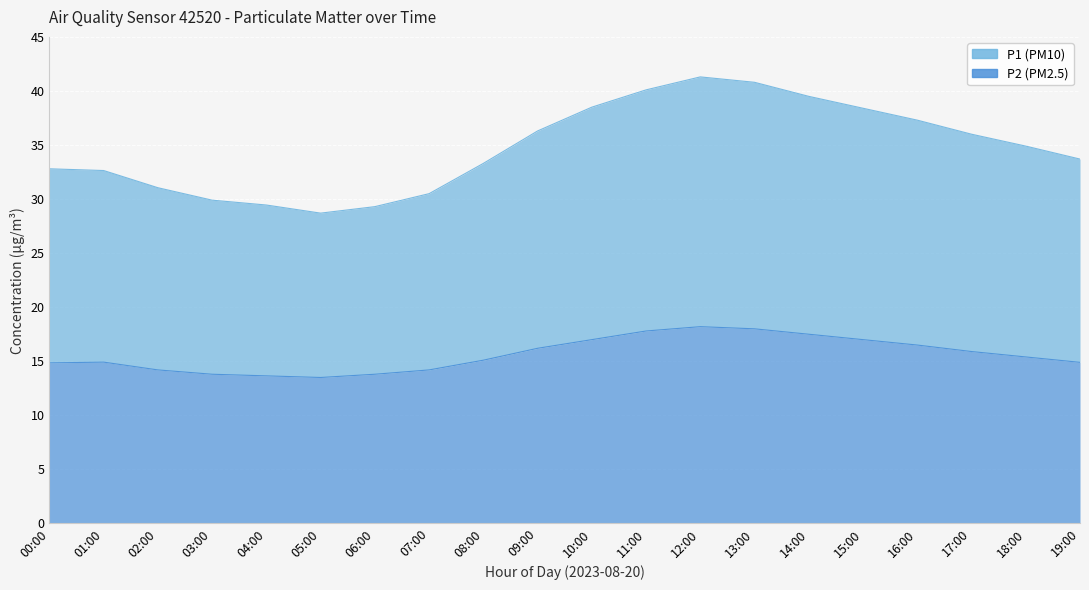

At 07:00, list the series in order from smallest to largest.

P2, P1